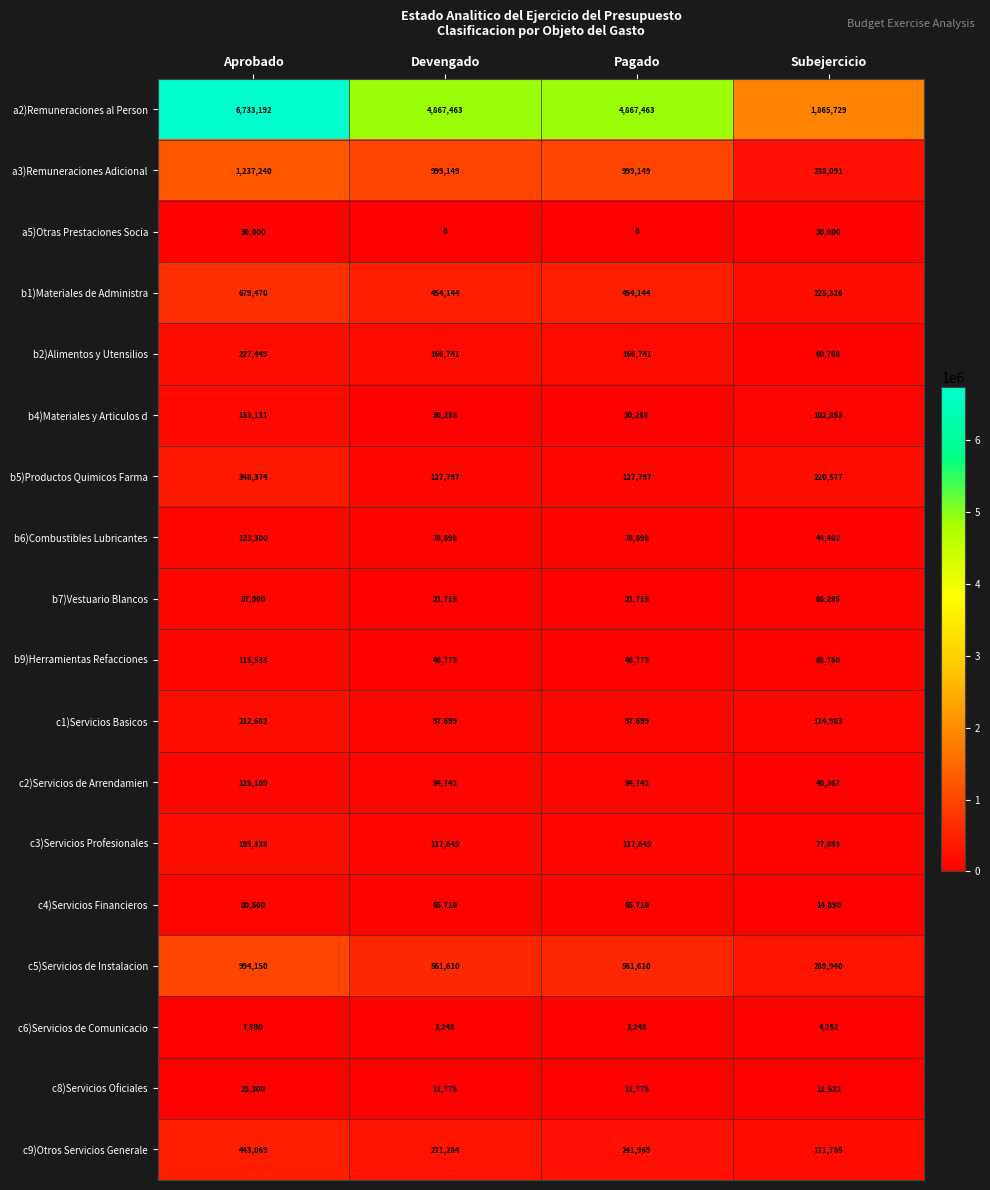

Where is b7)Vestuario Blancos nearest to the value 54357?

Subejercicio